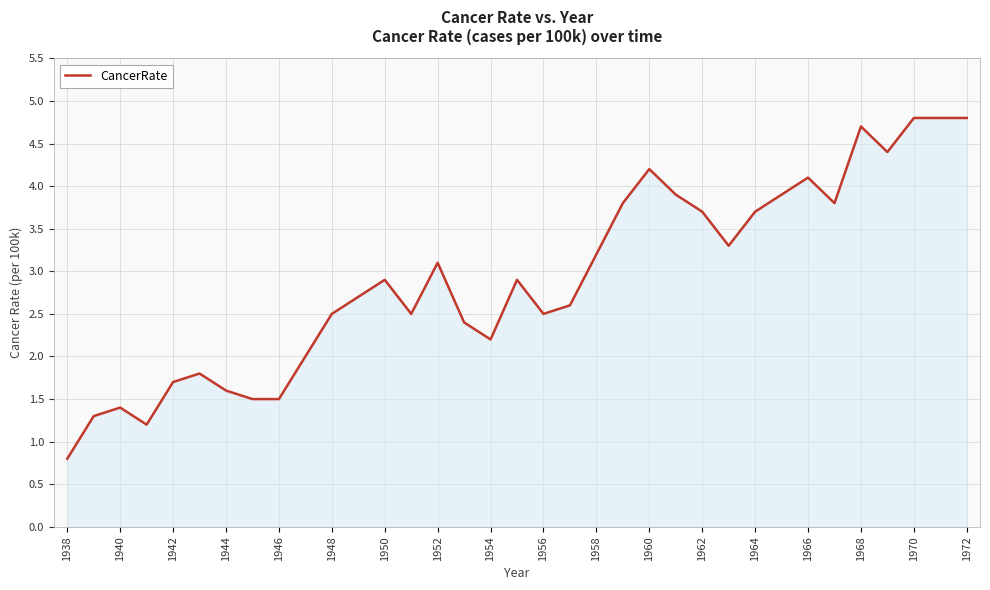

What is the difference between the maximum and minimum values?

4.0